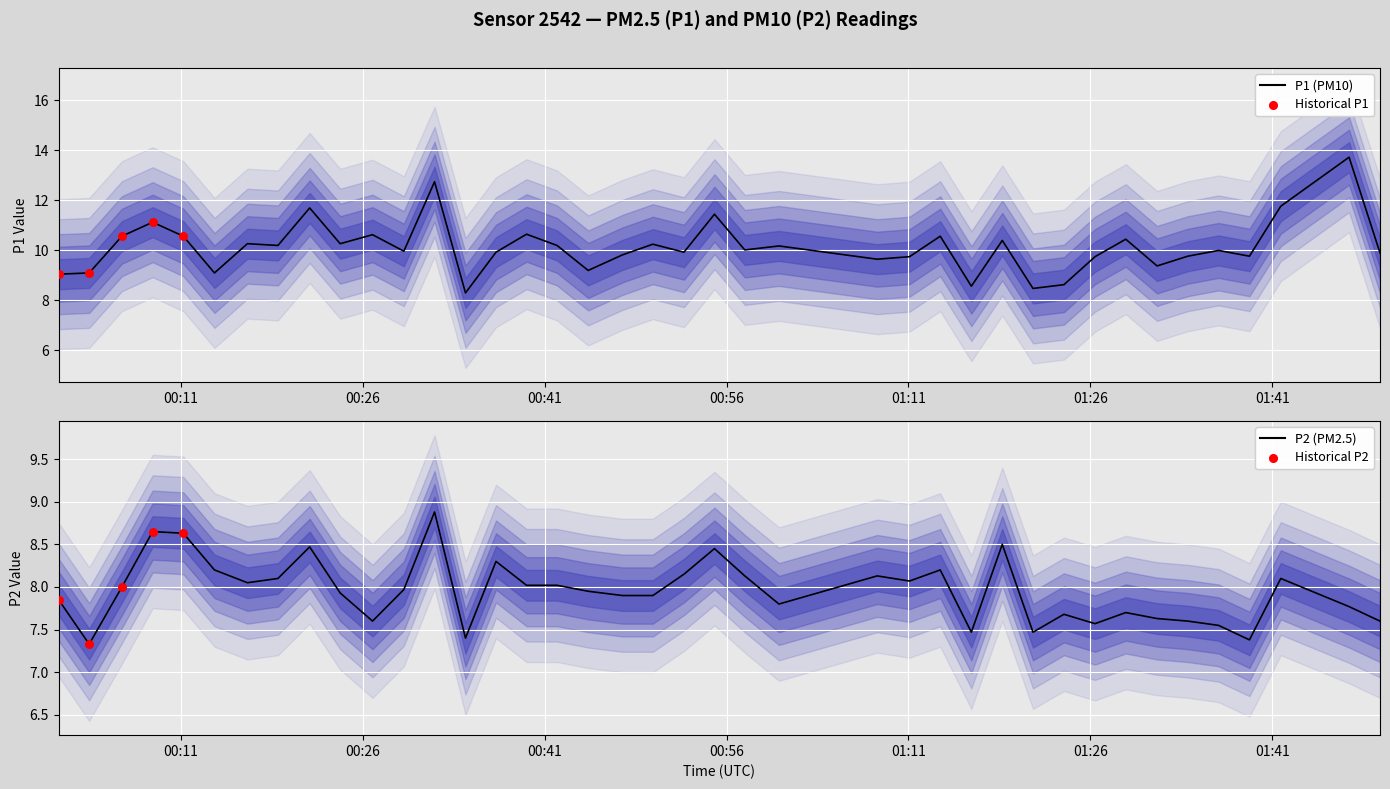

Which series reaches the maximum Y coordinate?

P1